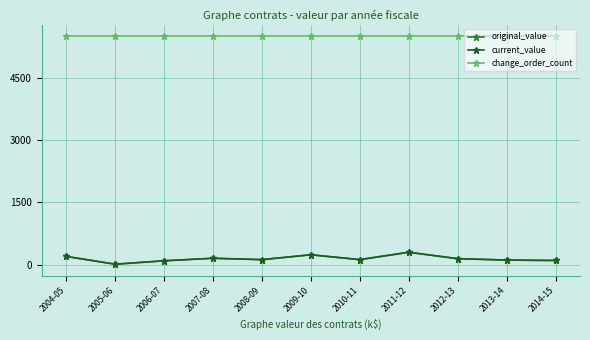

True or false: change_order_count and original_value intersect in this chart.

False